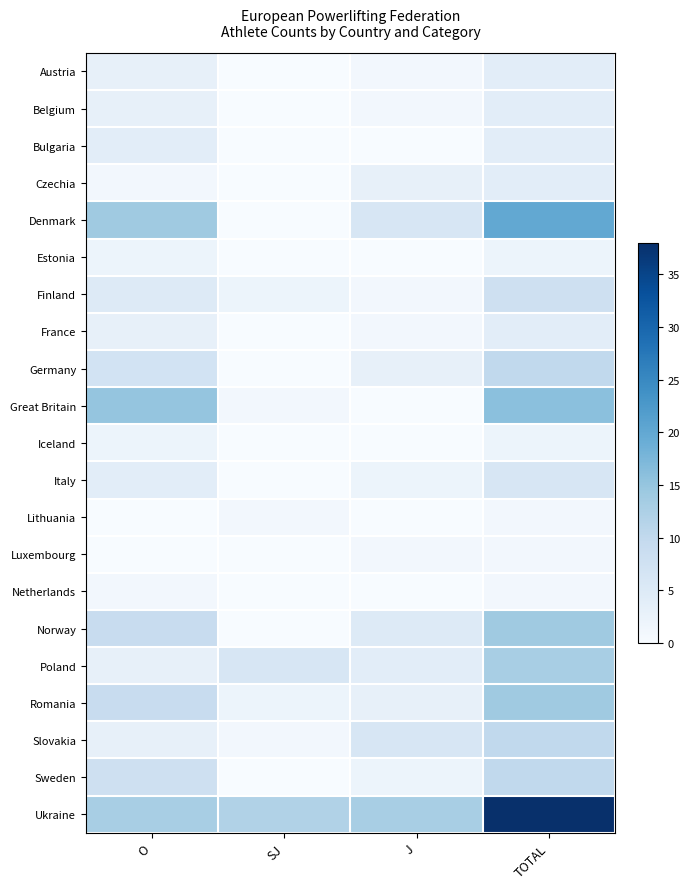

What is the greatest value displayed?

38